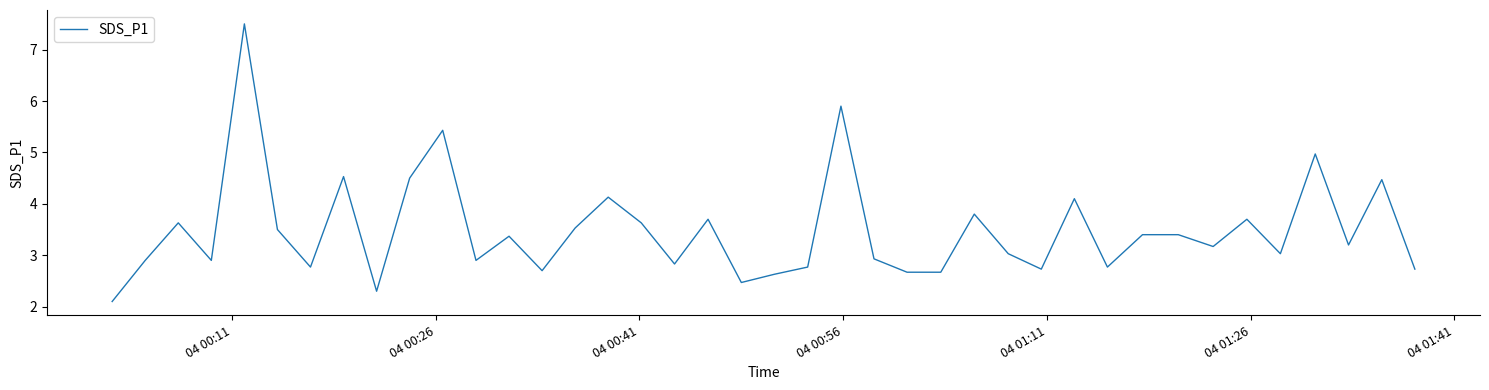

Count the number of data series in this chart.

1